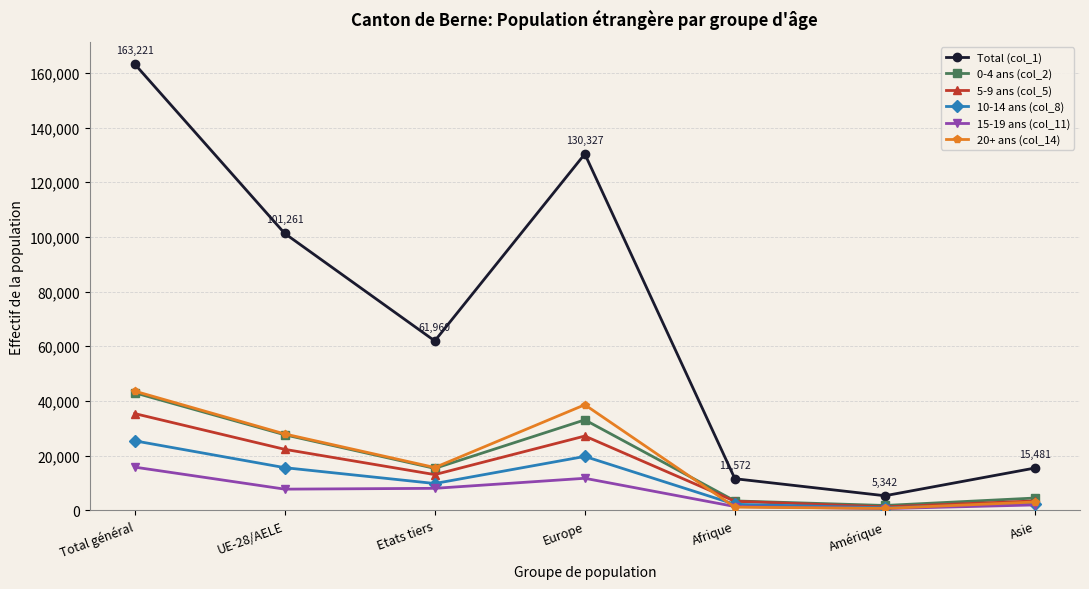

What is the lowest value of the 20+ ans (col_14) series?

714